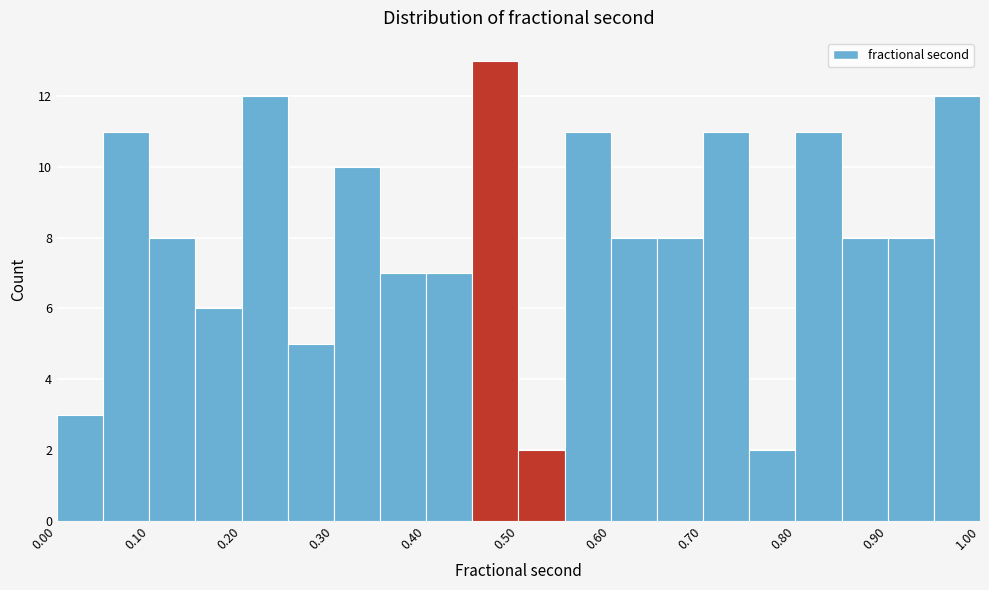

Over which range of the x-axis is the bar tallest?

0.45 to 0.50